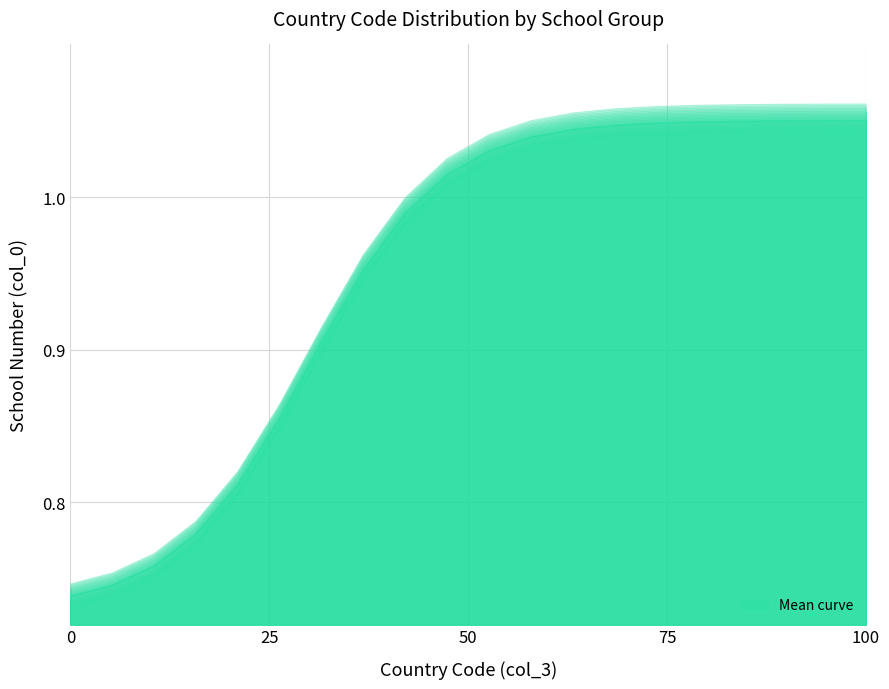

The value at 13 is 0.5. True or false?

False